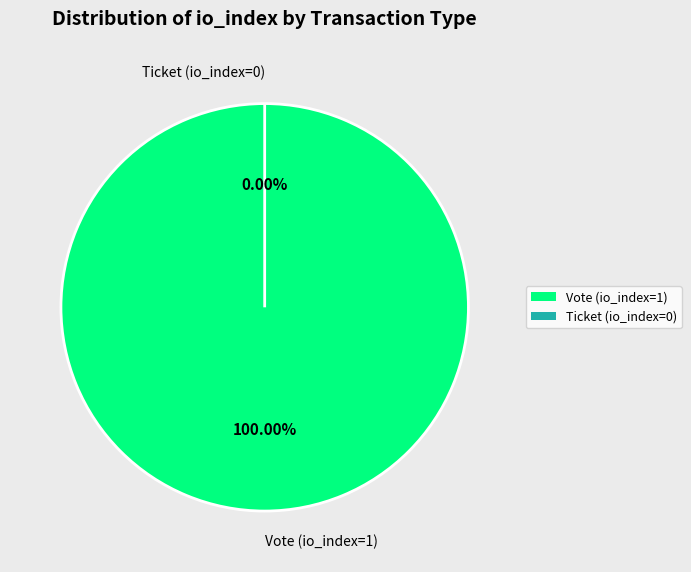

Which slice is the largest?

Vote (io_index=1)